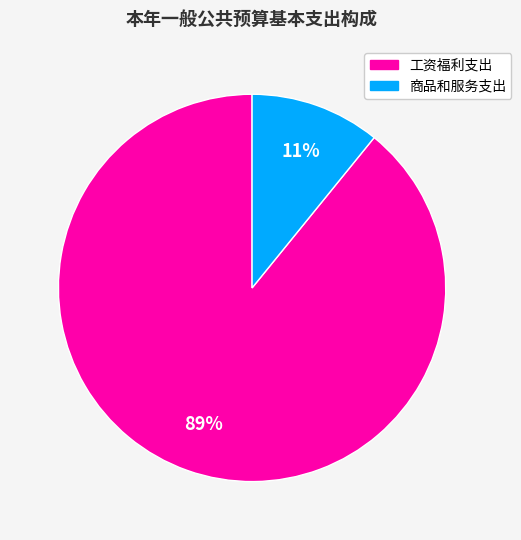

Count the number of slices in the pie.

2